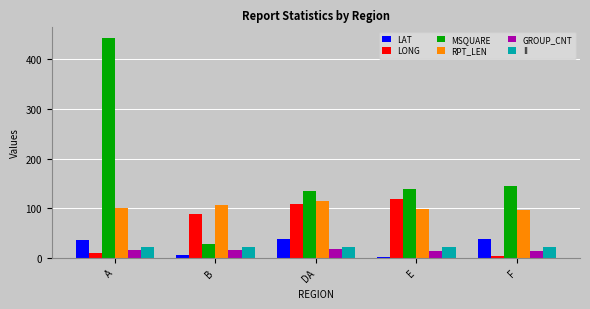

Which series has the largest range (max minus min)?

MSQUARE